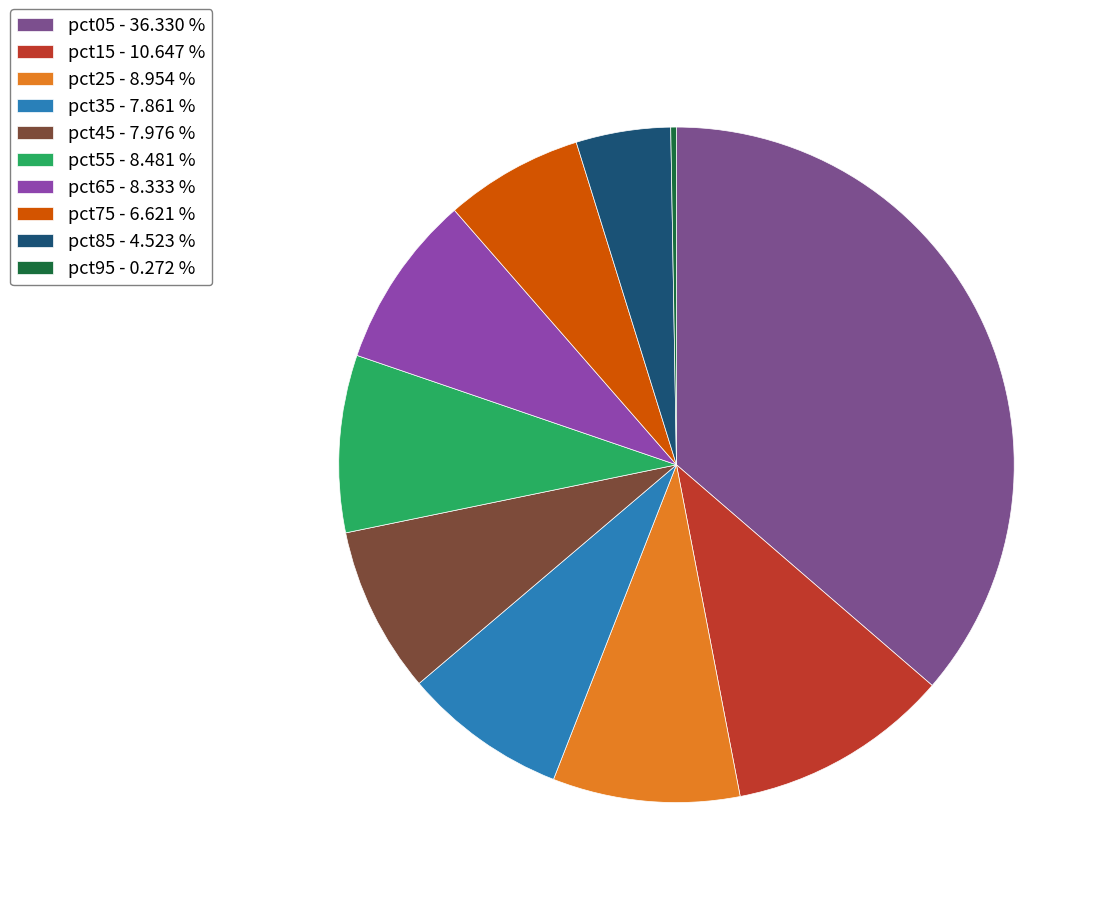

How many slices are in this pie chart?

10